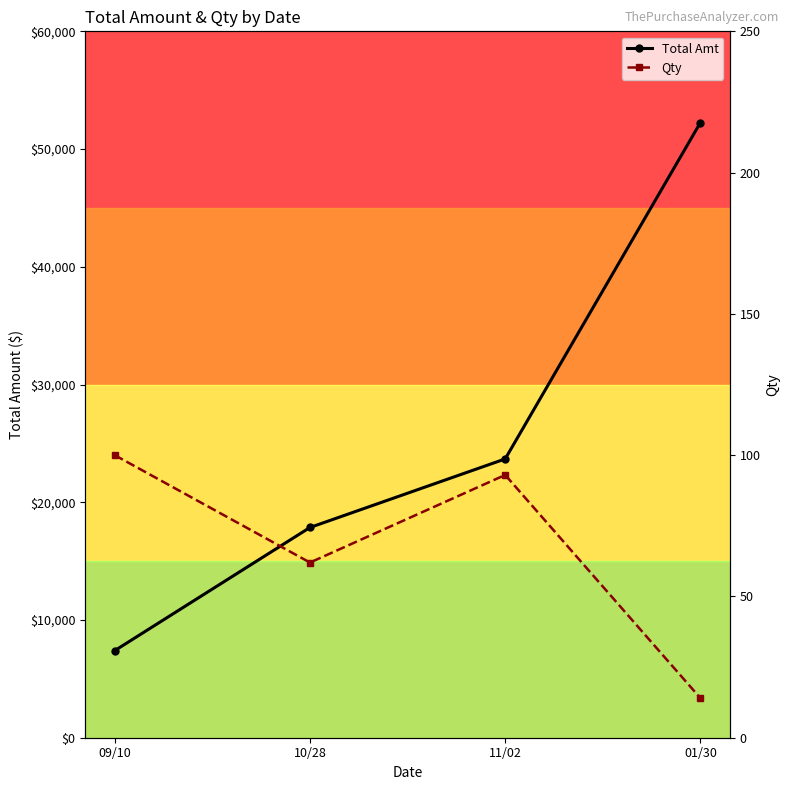

Reading left to right, extract all data points from this chart.

Total Amt: 09/10=7397.0	10/28=17857.7	11/02=23680.2	01/30=52253.6
Qty: 09/10=100.0	10/28=62.0	11/02=93.0	01/30=14.0